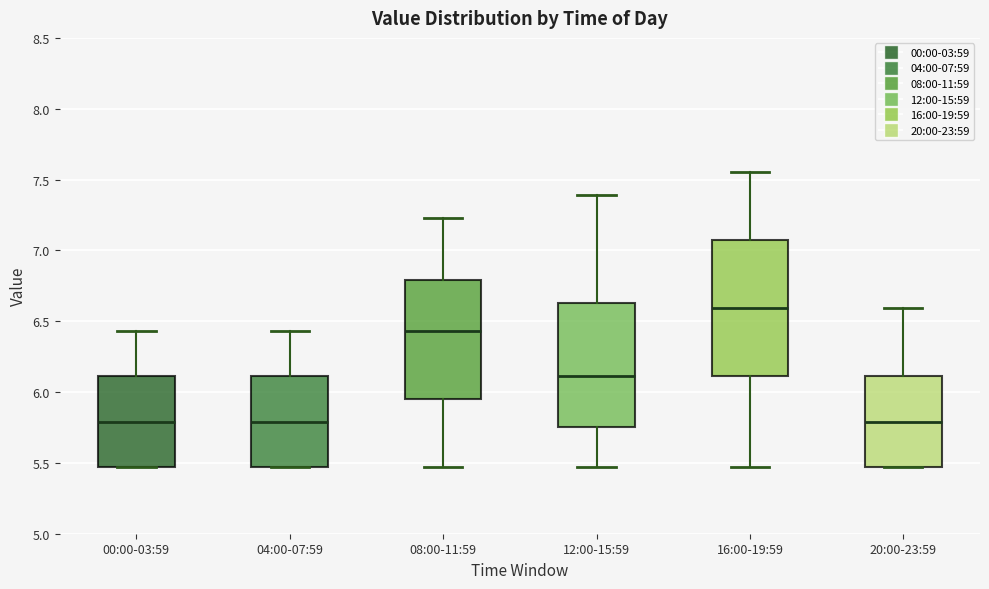

Where is the upper edge of the box for 20:00-23:59 on the y-axis? The values are not printed on the chart, so give them approximately, as read against the axis.

6.10